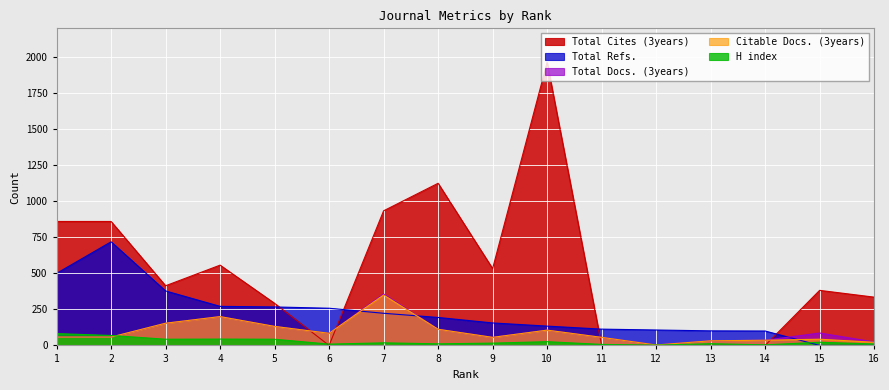

What is the value of the Total Docs. (3years) point at the 3rd from the left?

154